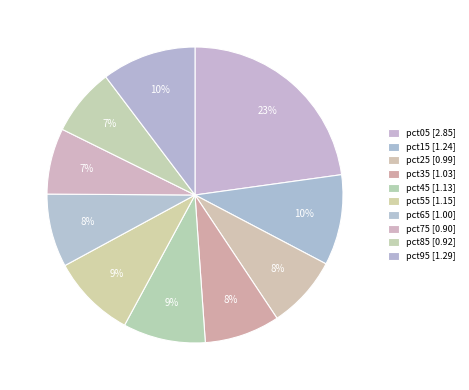

Does pct55 account for over 50% of the chart?

No